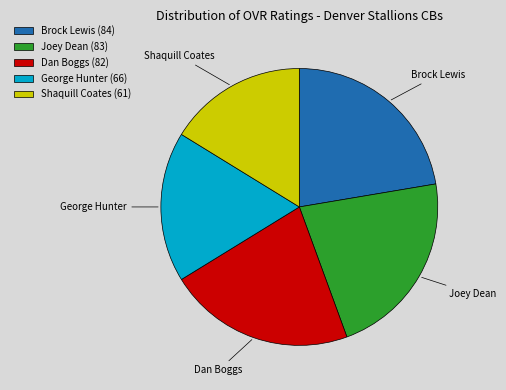

Is it true that Brock Lewis is 22% of the pie?

True